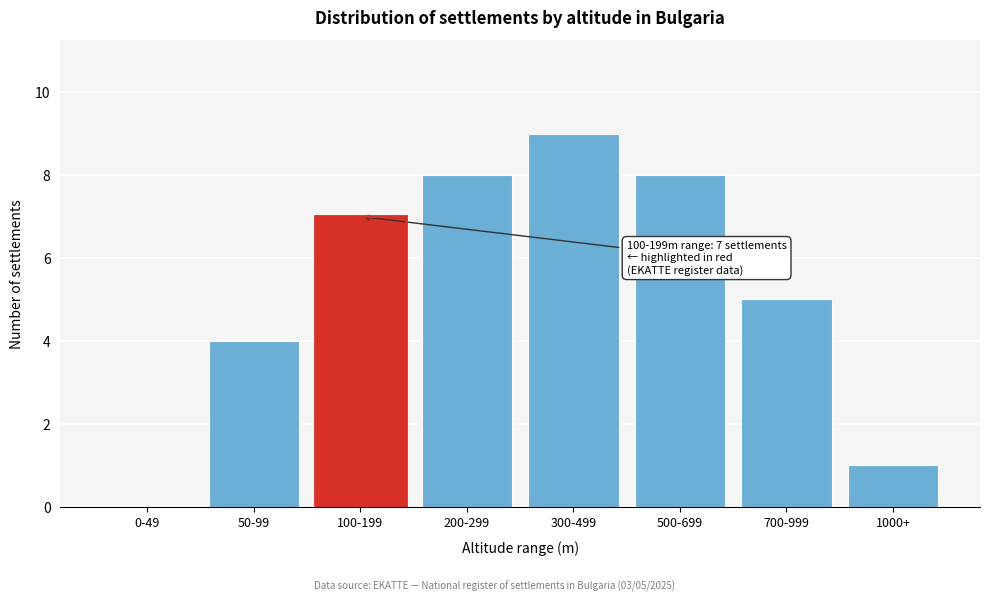

Reading left to right, transcribe all the data shown in this chart.

0-49=0	50-99=4	100-199=7	200-299=8	300-499=9	500-699=8	700-999=5	1000+=1